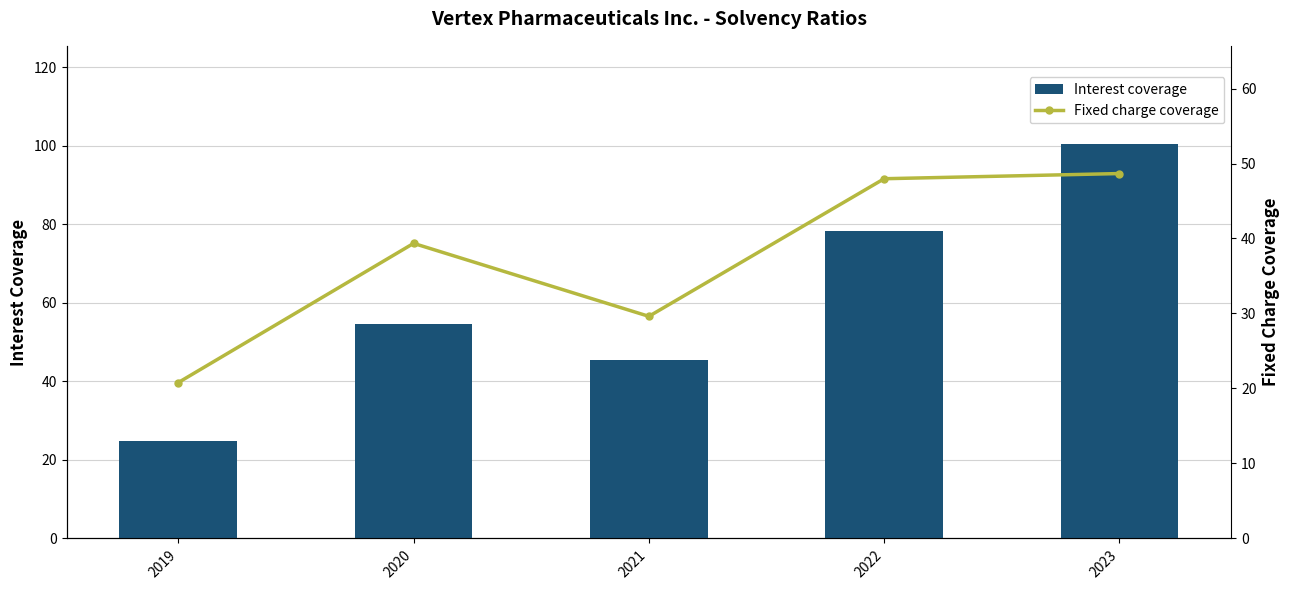

Between 2023 and 2020, which is larger?

2023